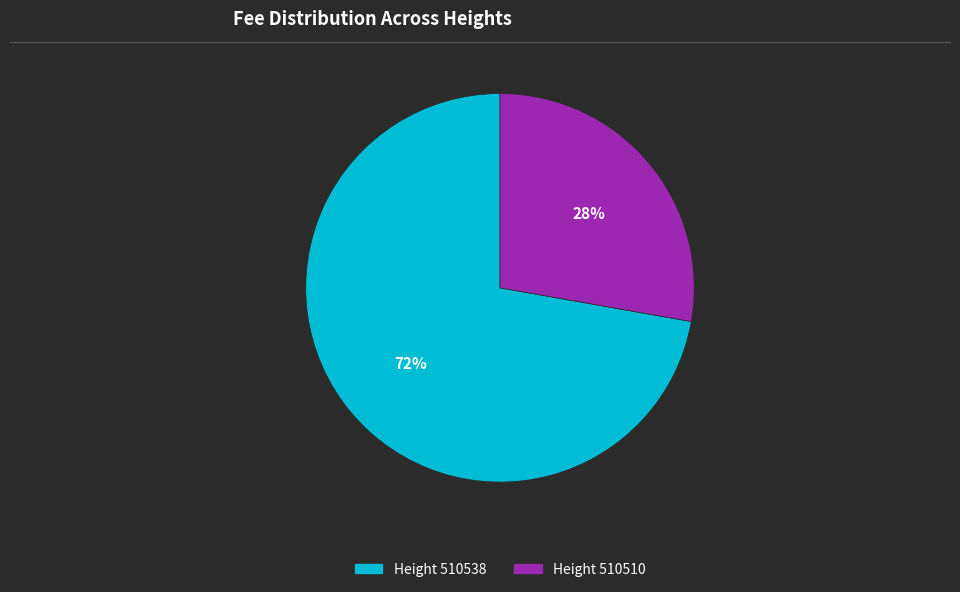

To the nearest percent, what is the difference between the largest and smallest slice percentages?

44%